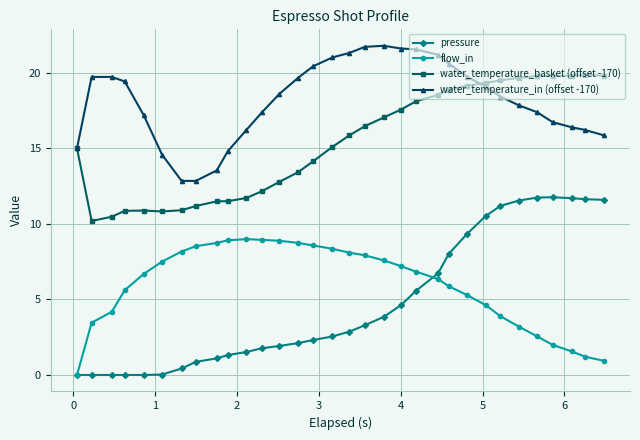

What is the difference between the maximum and second lowest values in the pressure series?

11.8